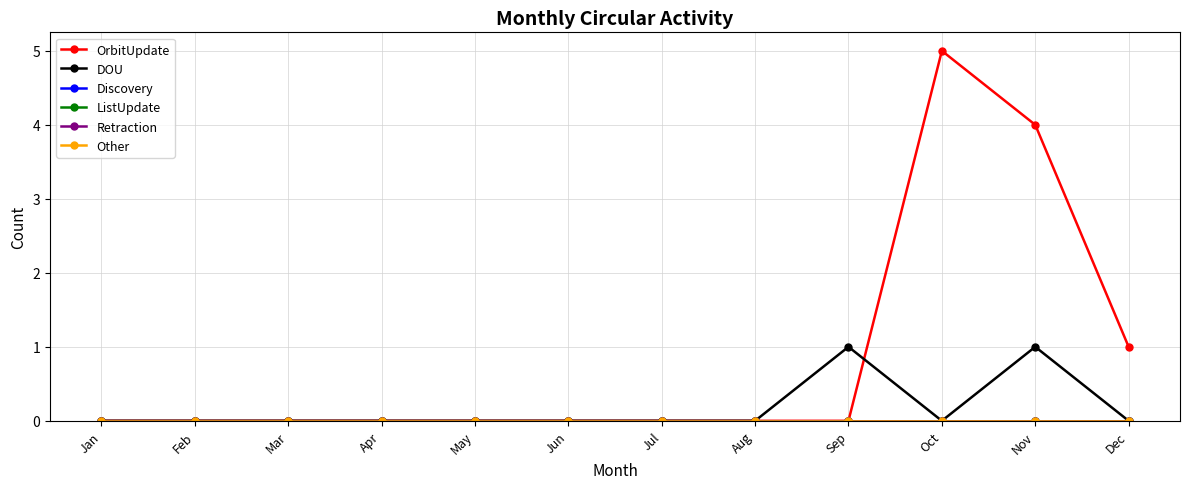

Reading left to right, list all the values displayed in this chart.

OrbitUpdate: 0	0	0	0	0	0	0	0	0	5	4	1
DOU: 0	0	0	0	0	0	0	0	1	0	1	0
Discovery: 0	0	0	0	0	0	0	0	0	0	0	0
ListUpdate: 0	0	0	0	0	0	0	0	0	0	0	0
Retraction: 0	0	0	0	0	0	0	0	0	0	0	0
Other: 0	0	0	0	0	0	0	0	0	0	0	0